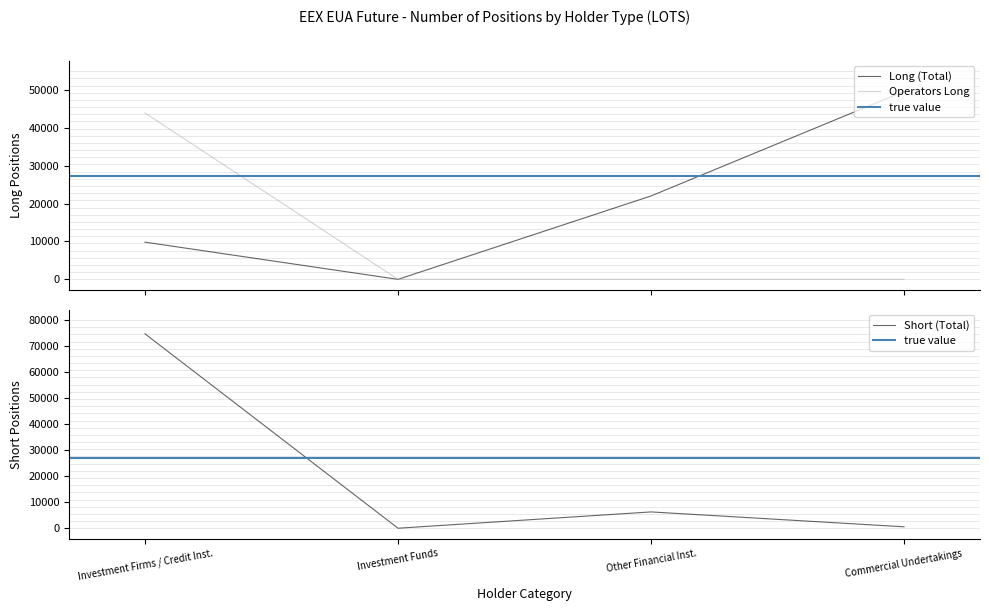

At how many categories does at least one series exceed 21146?

3